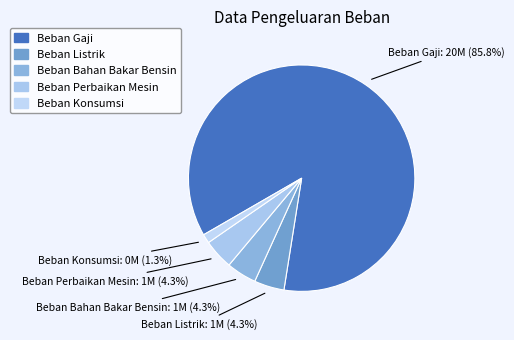

Which category has the biggest portion of the pie?

Beban Gaji